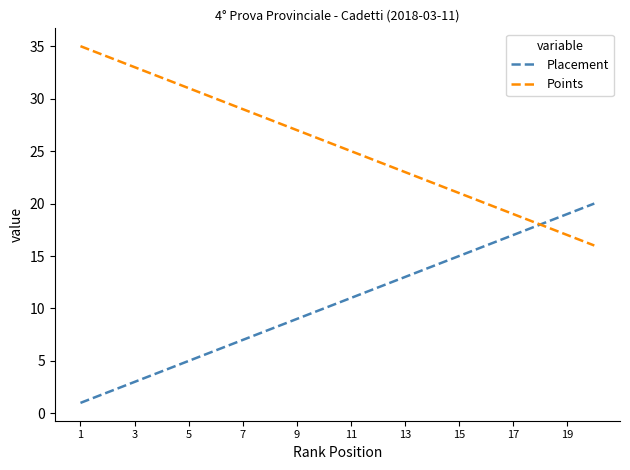

What is the maximum value shown in the chart?

35